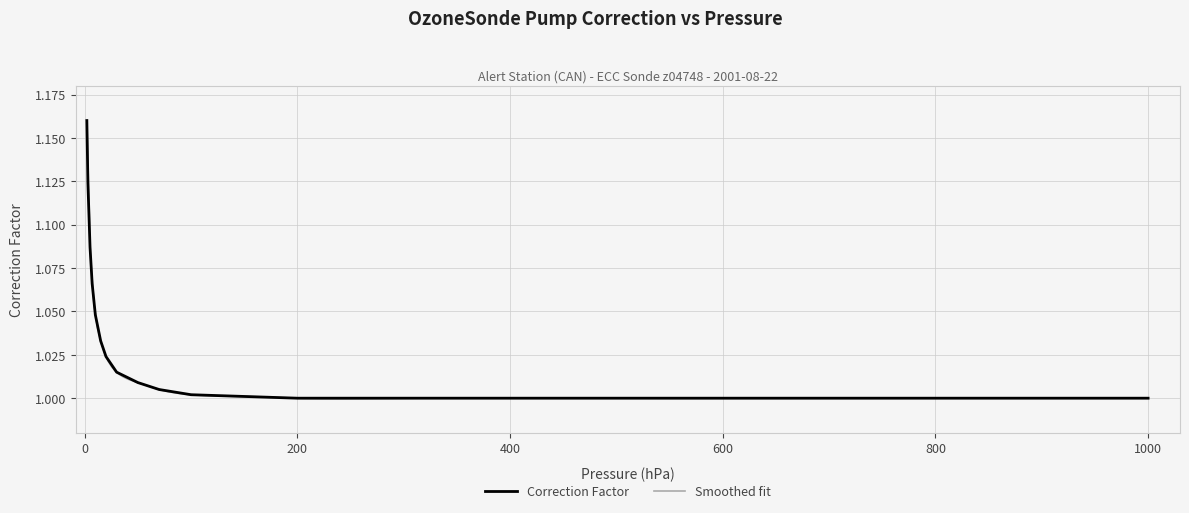

What is the maximum value shown in the chart?

1.2